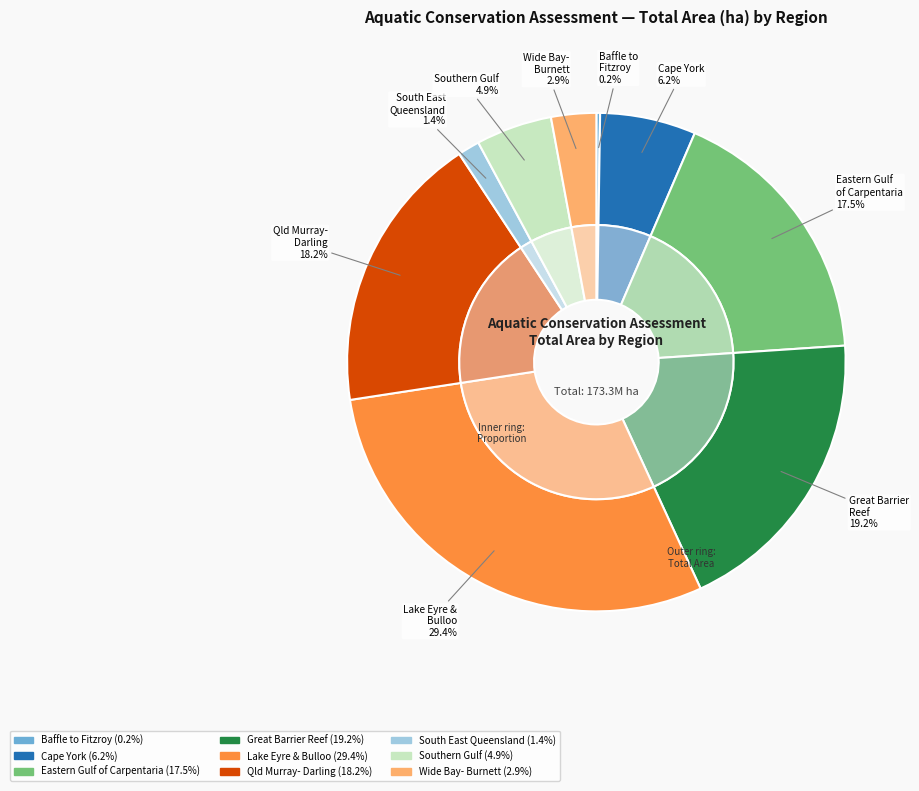

To the nearest percent, what percentage of the pie is Southern Gulf catchments?

5%